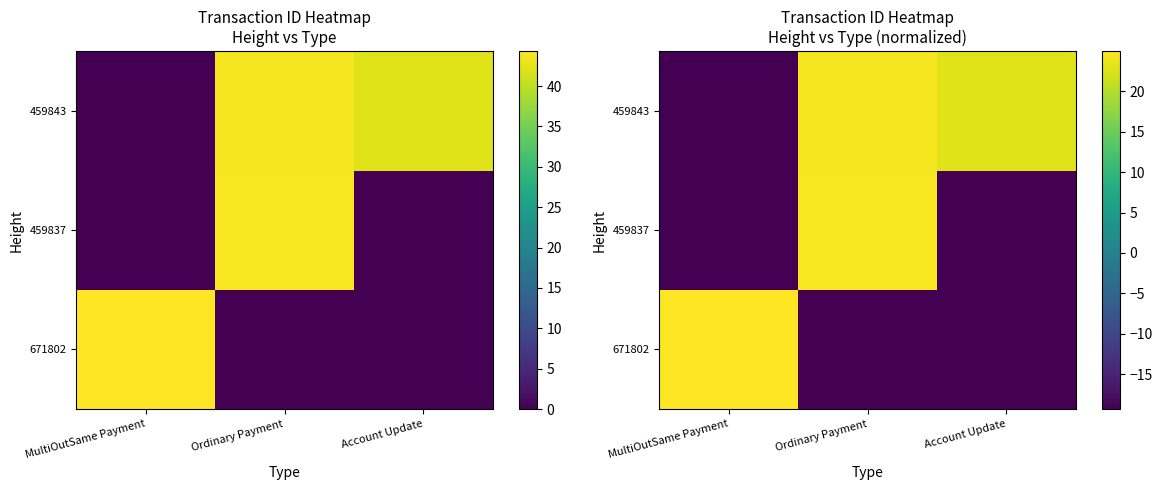

How many data points does each series have?

3